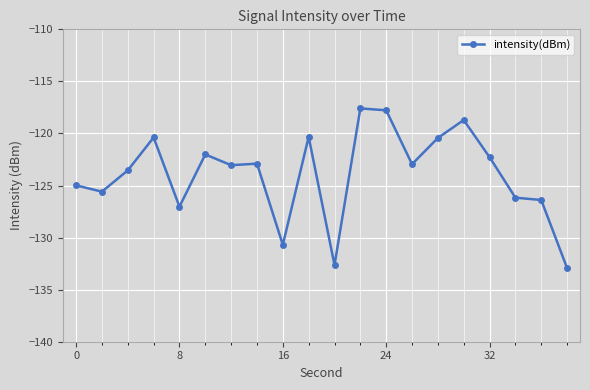

What is the greatest value displayed?

-117.6